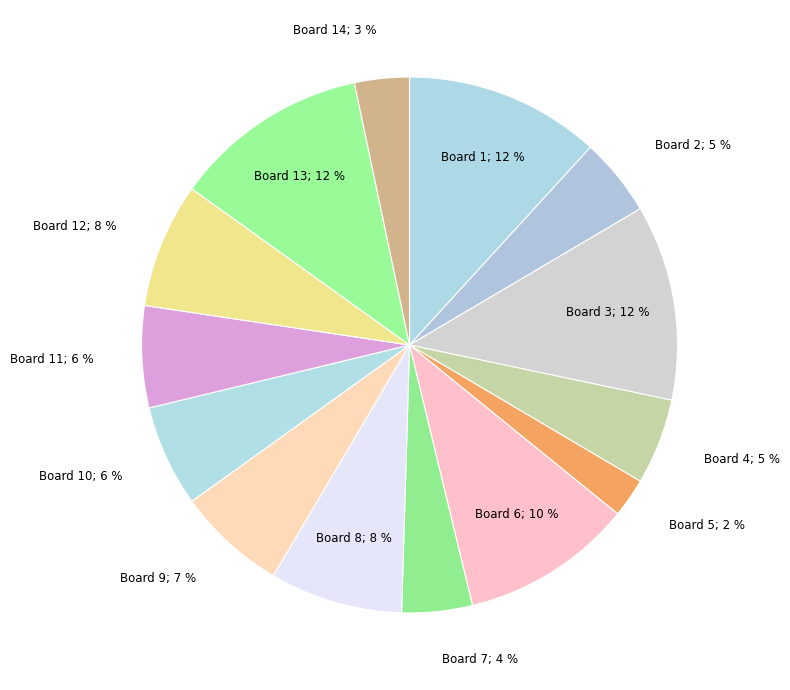

Rank the categories by value from highest to lowest.

Board 1, Board 3, Board 13, Board 6, Board 8, Board 12, Board 9, Board 10, Board 11, Board 4, Board 2, Board 7, Board 14, Board 5